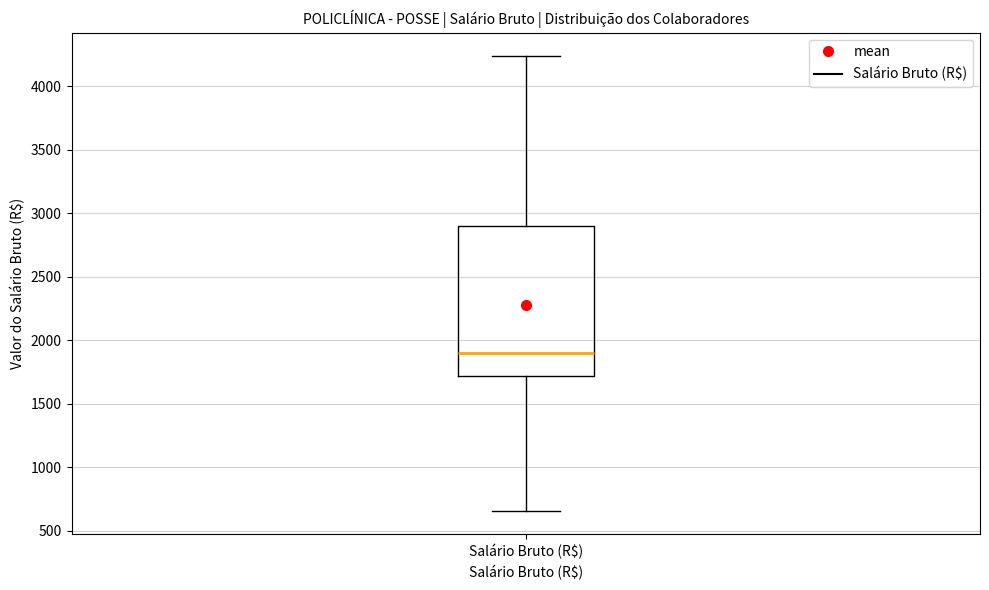

Read this box plot against the y-axis: the position of the median line, the range covered by the box, and the ends of both whiskers. The values are not printed on the chart, so give them approximately, as read against the axis.

median 1900, box 1700 to 2900, whiskers 650 to 4250